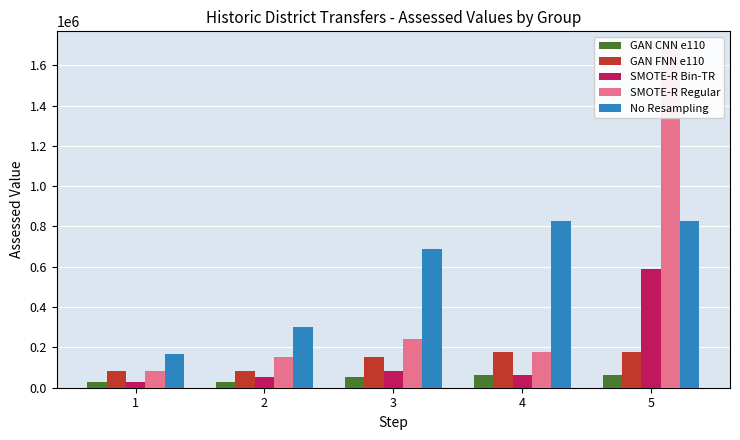

Is the value of No Resampling at 5 greater than the value of SMOTE-R Regular at 4?

Yes